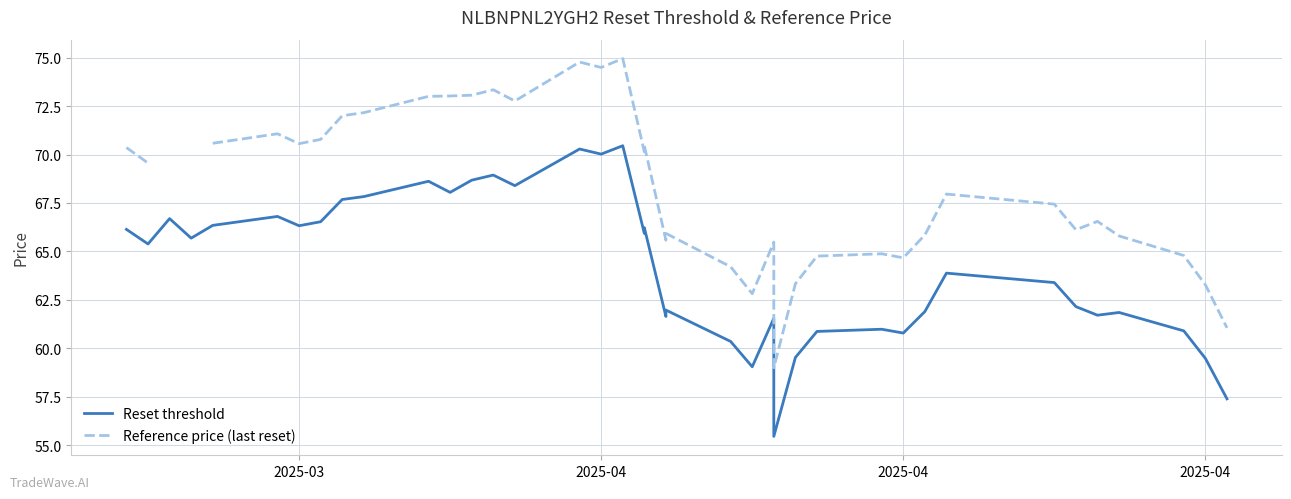

The value of Reference price (last reset) at 31 is 113.2. True or false?

False